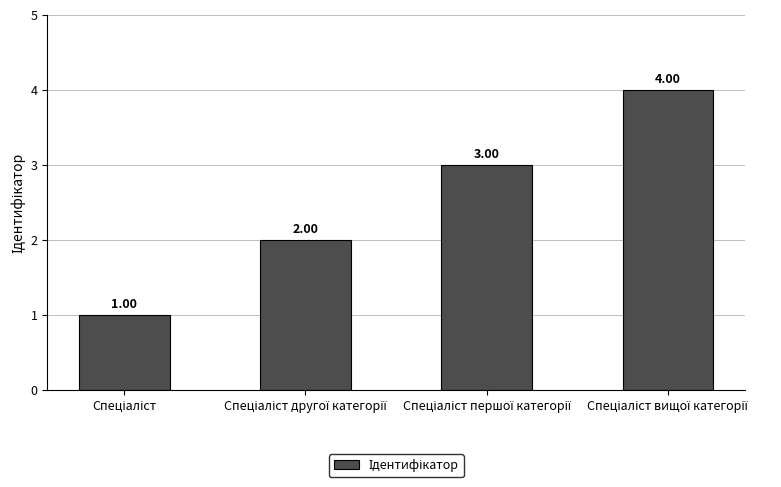

What is the sum of all values?

10